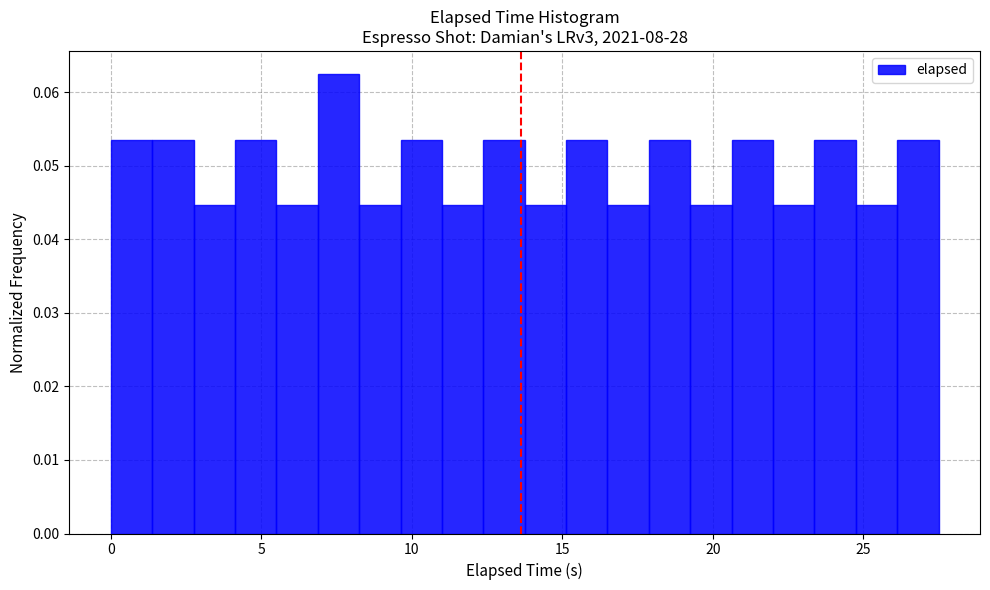

Around what value on the x-axis is the tallest bar? Give the approximate position of its centre, as read against the axis.

7.5